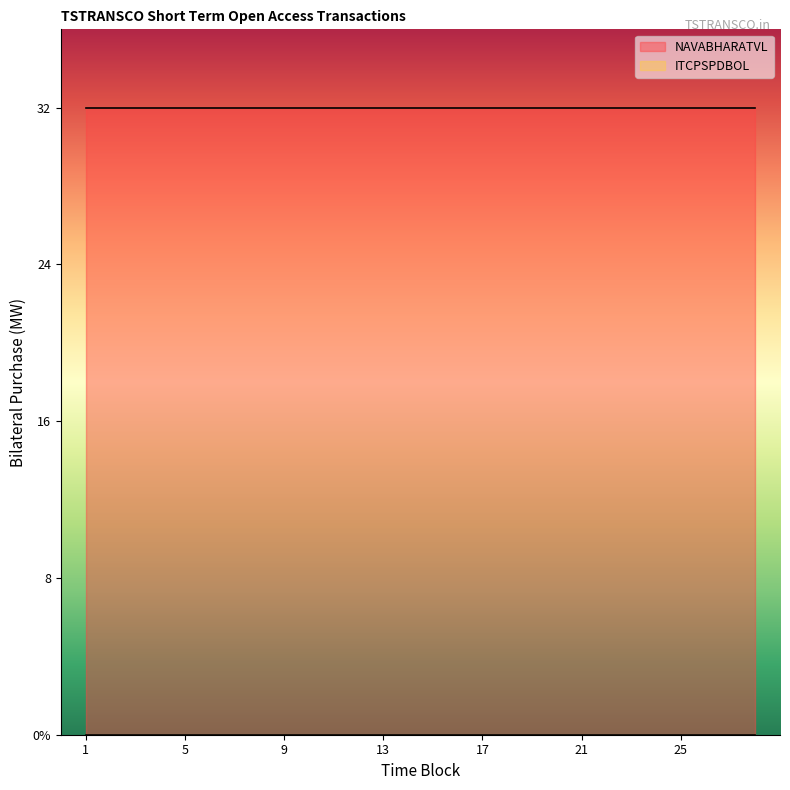

Is it true that ITCPSPDBOL equals 0 at 3?

True